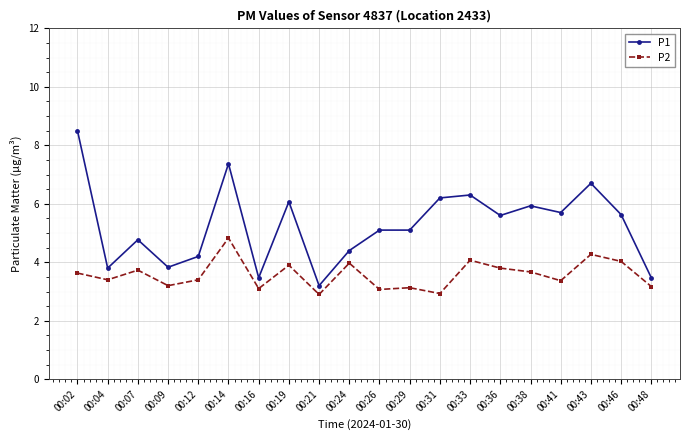

True or false: P2 has a value of 2.6 at 00:43.

False